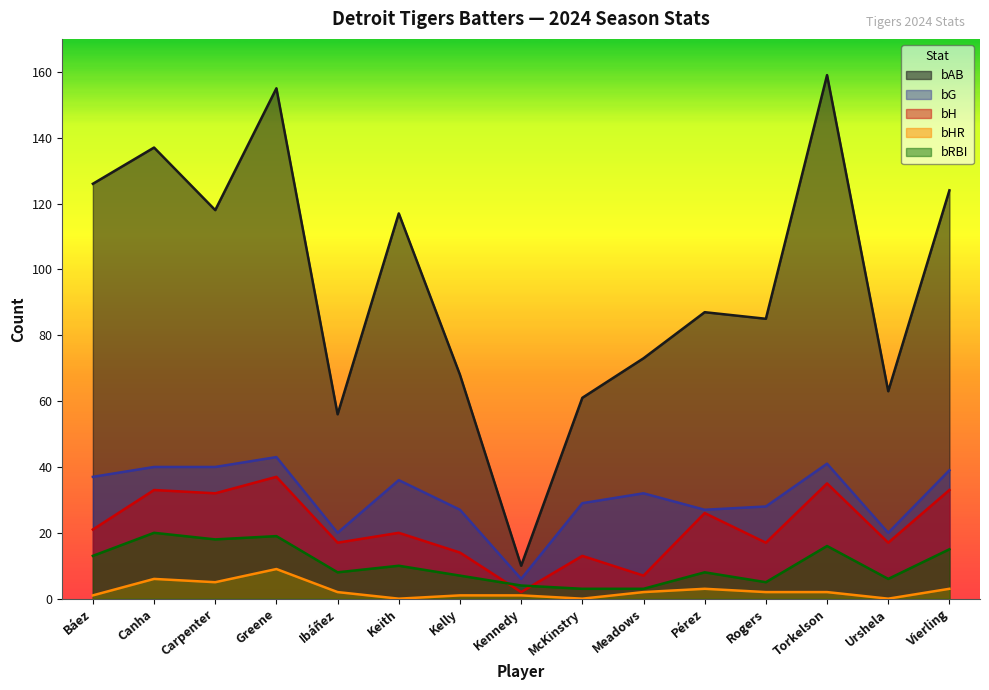

What is the difference between the maximum and minimum values in the bHR series?

9